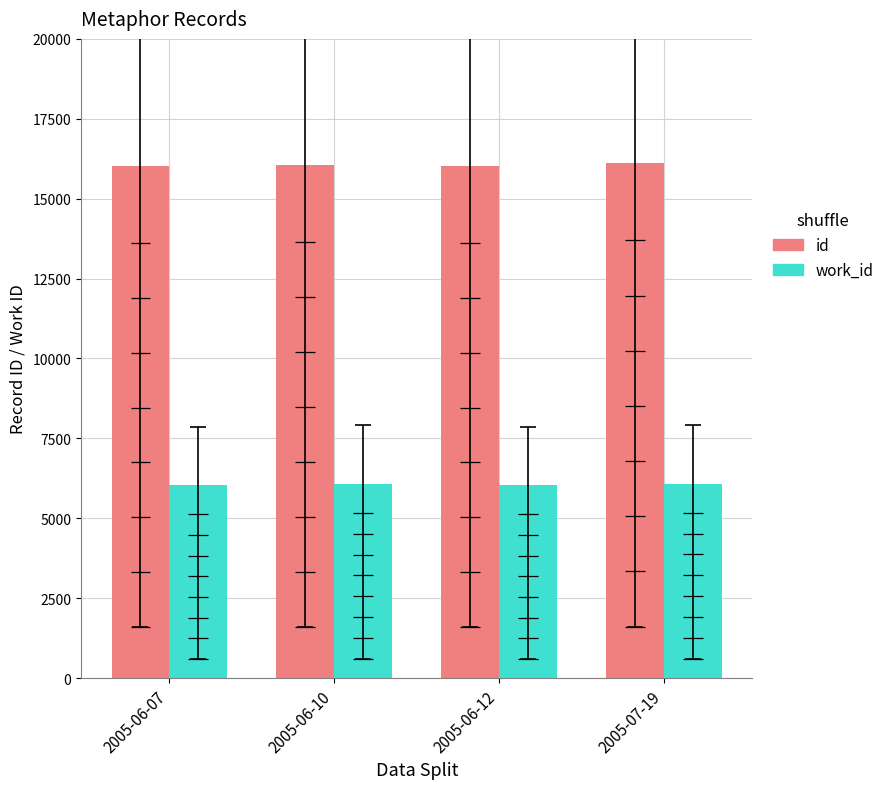

What is the smallest value displayed?

6033